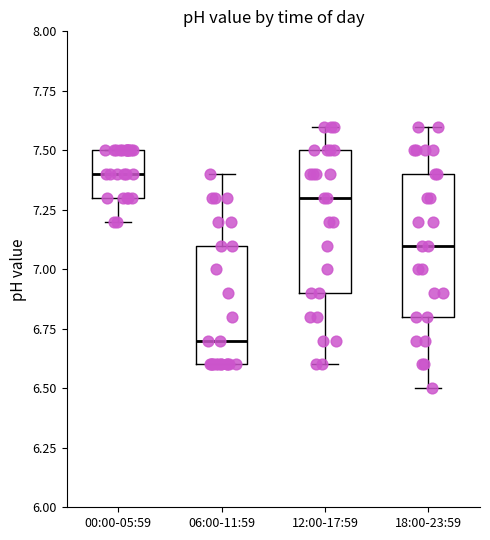

Which box has the lowest median line?

06:00-11:59